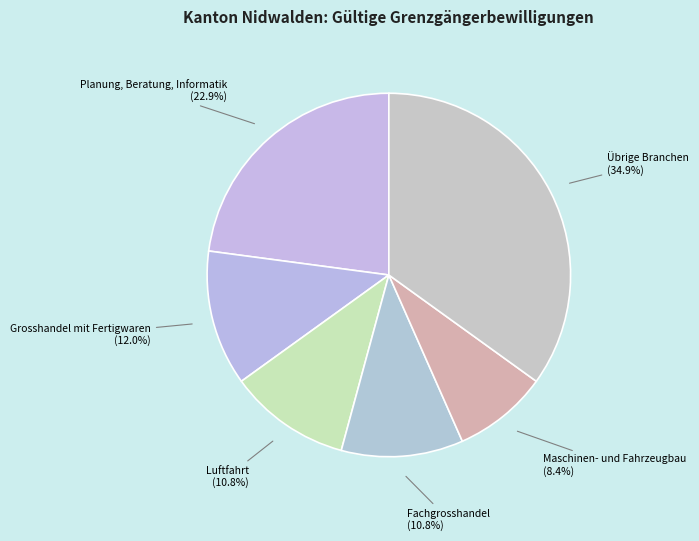

How many slices are in this pie chart?

6